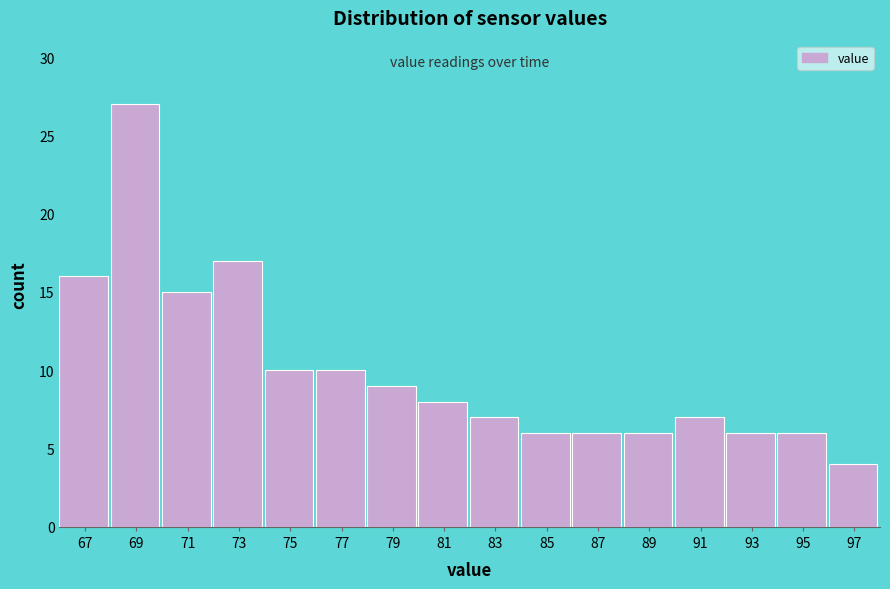

What is the height of the bar covering 70 to 72 on the x-axis? The values are not printed on the chart, so give them approximately, as read against the axis.

15